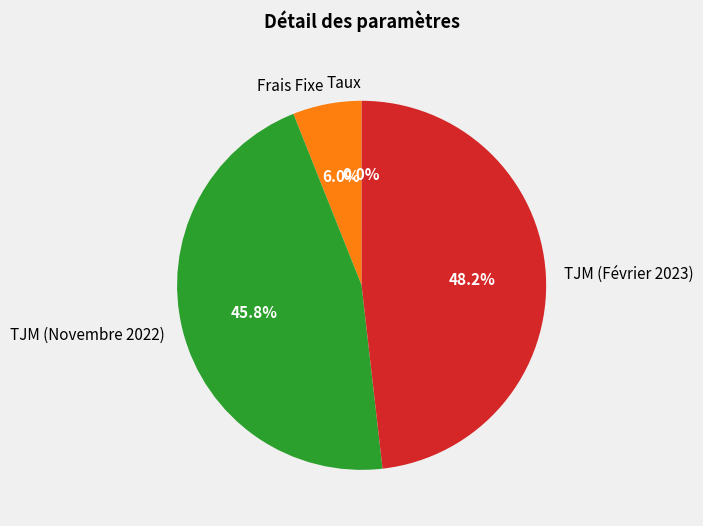

The Frais Fixe slice represents 6% of the pie. True or false?

True